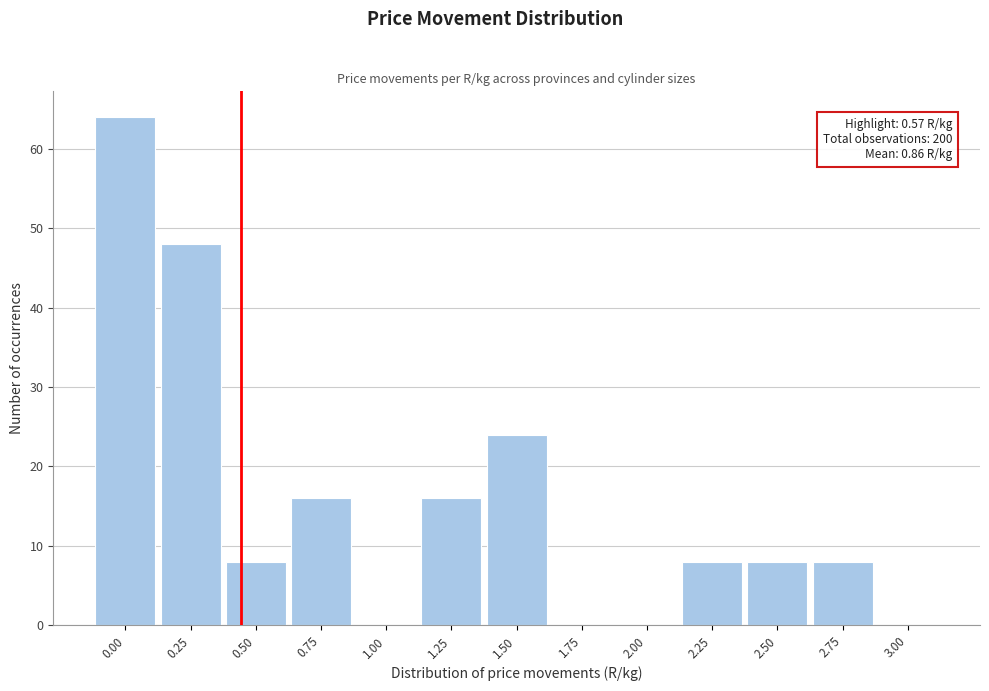

Reading right to left, extract all data points from this chart.

3.00=0	2.75=8	2.50=8	2.25=8	2.00=0	1.75=0	1.50=24	1.25=16	1.00=0	0.75=16	0.50=8	0.25=48	0.00=64